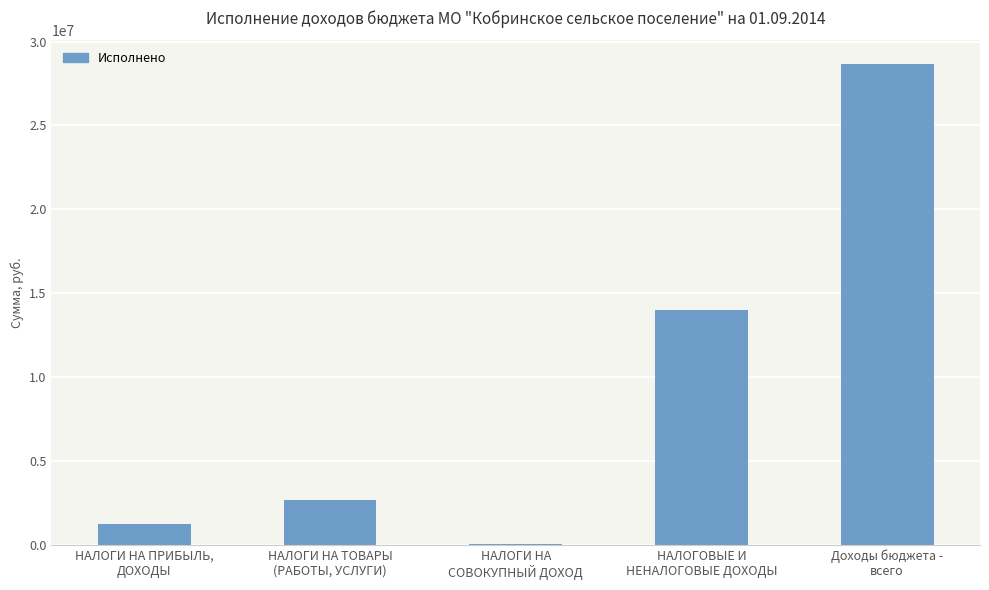

Reading left to right, transcribe all the data shown in this chart.

1249739.6	2650533.3	51412.0	14006826.4	28642847.0